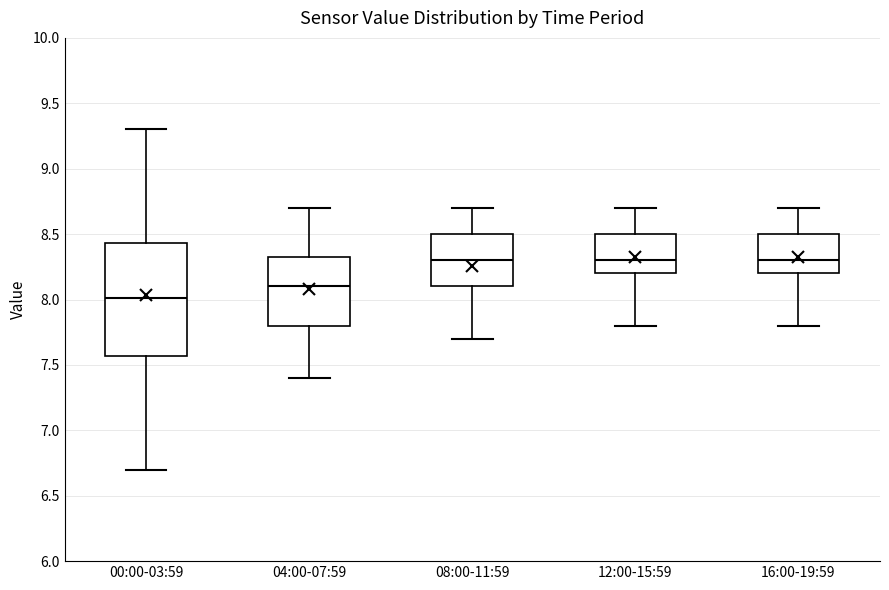

Where is the upper edge of the box for 12:00-15:59 on the y-axis? The values are not printed on the chart, so give them approximately, as read against the axis.

8.50